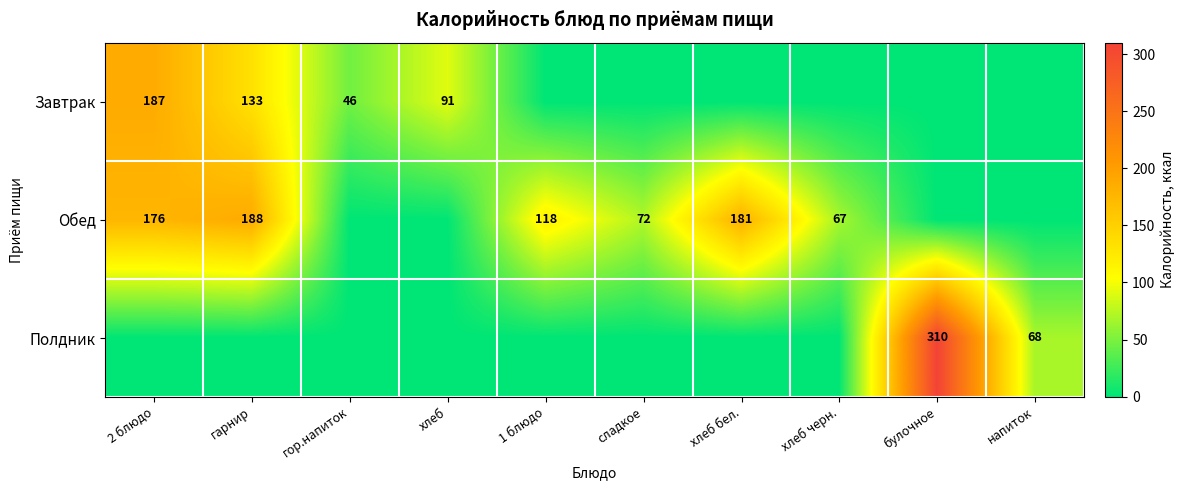

True or false: Обед has a value of 24 at 1 блюдо.

False